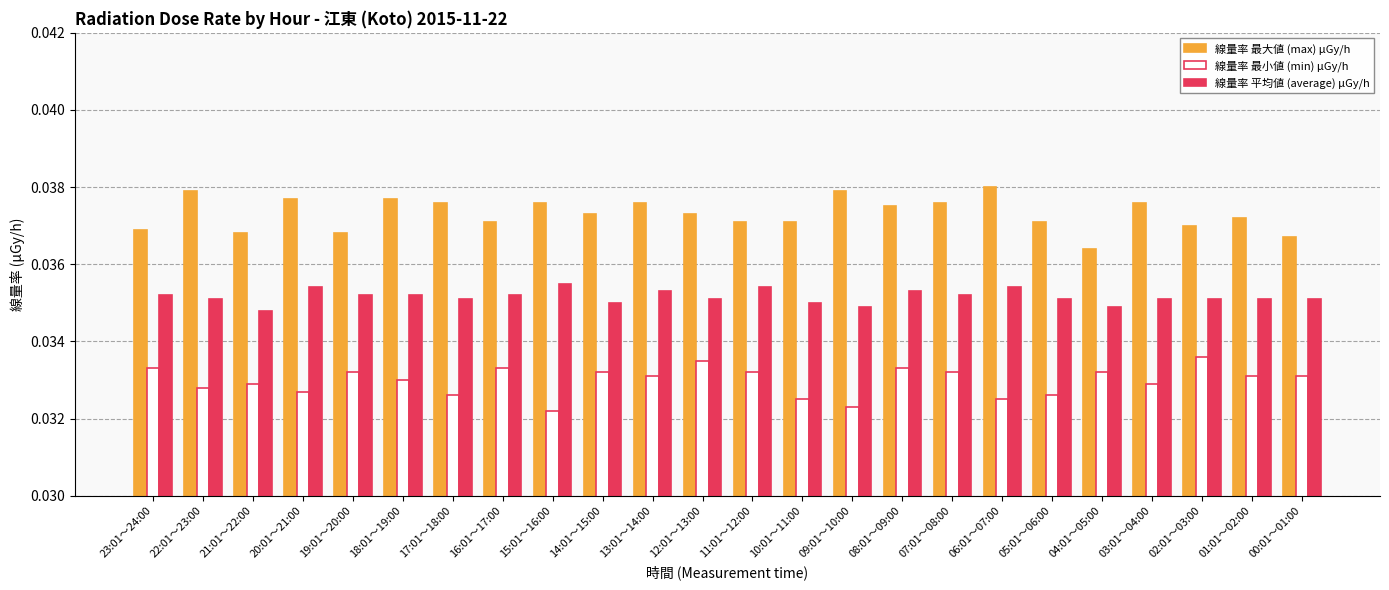

The 線量率 平均値 (average) μGy/h series shows 0.1 at 16:01～17:00. True or false?

False